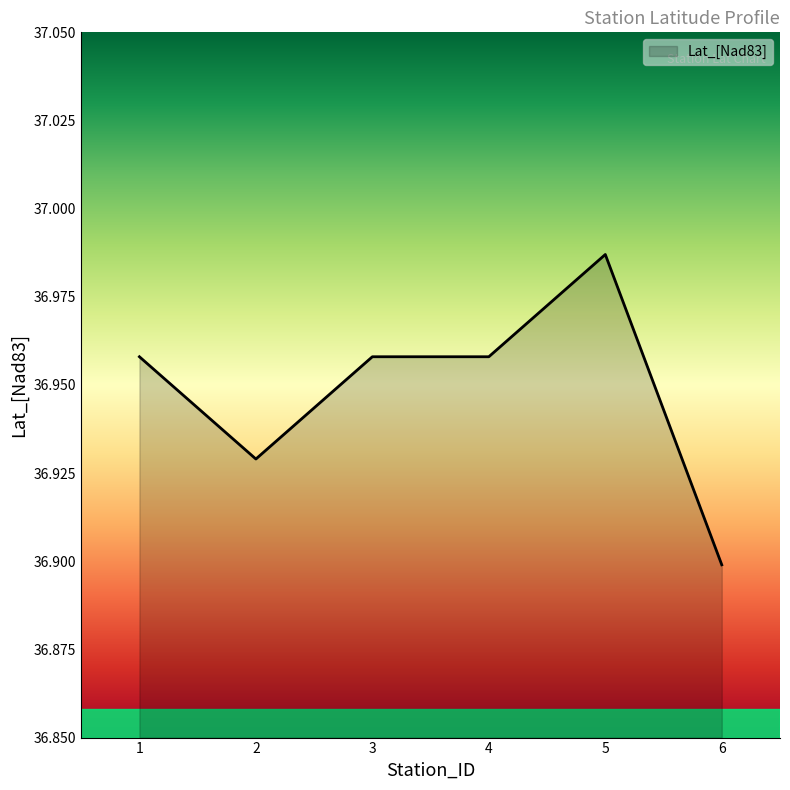

Does the chart display data point markers on the line(s)?

No